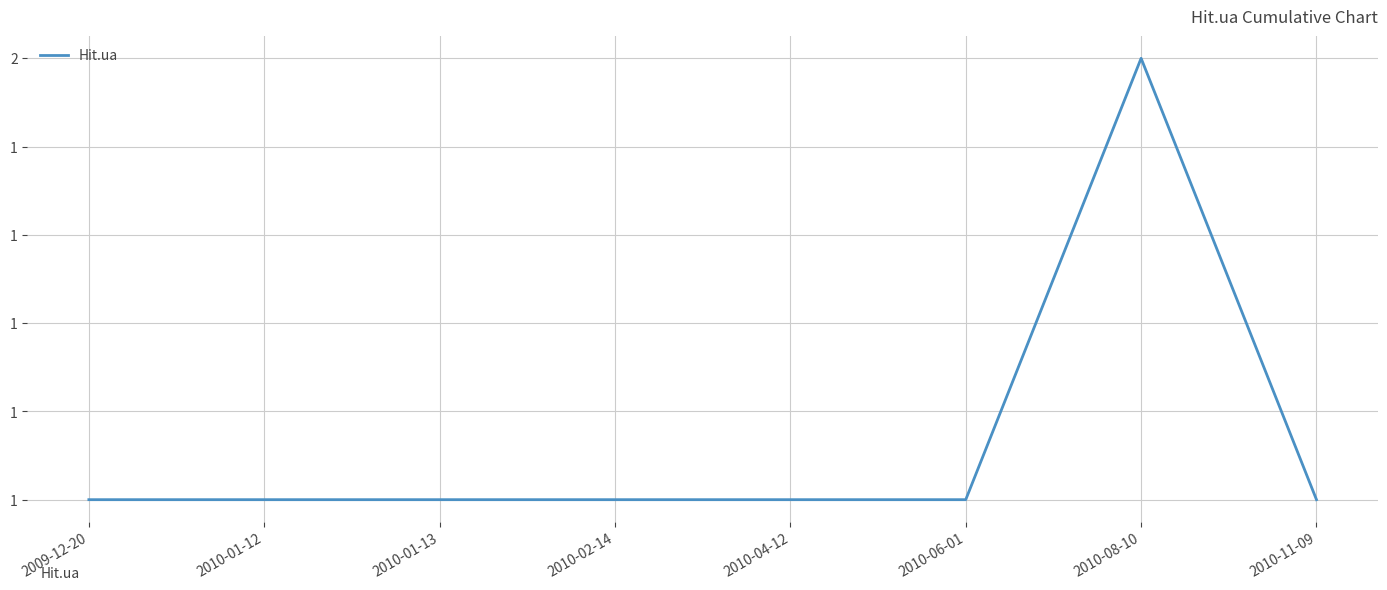

Does the chart have visible grid lines?

Yes